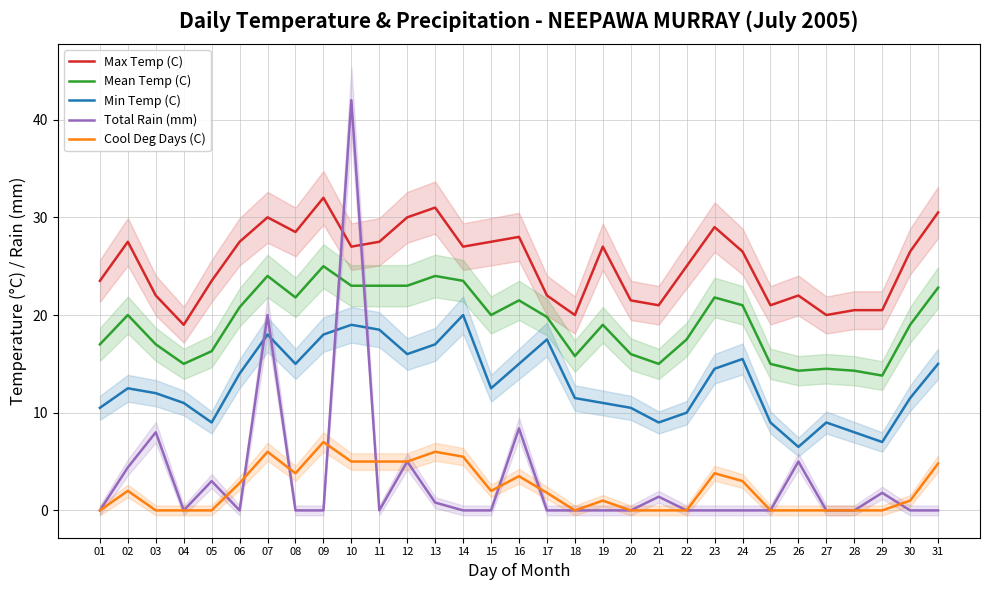

How many interior local peaks does the Cool Deg Days (C) series have?

7